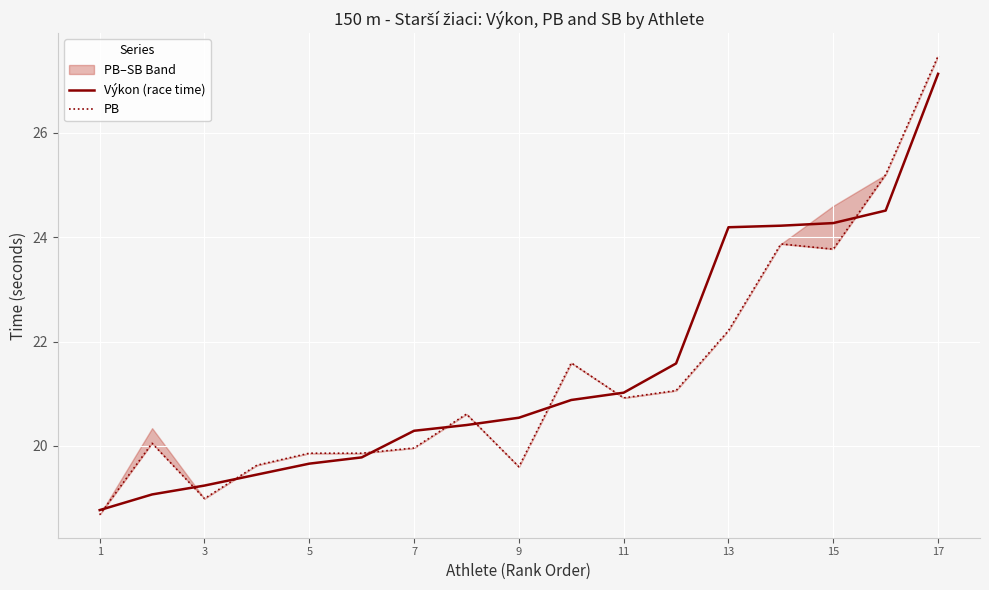

Where does the Výkon (race time) series first go above 20?

7